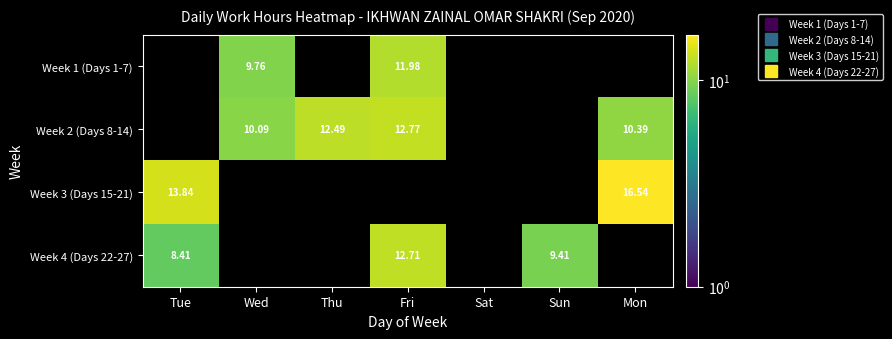

At which label does Week 3 (Days 15-21) reach its minimum?

Tue